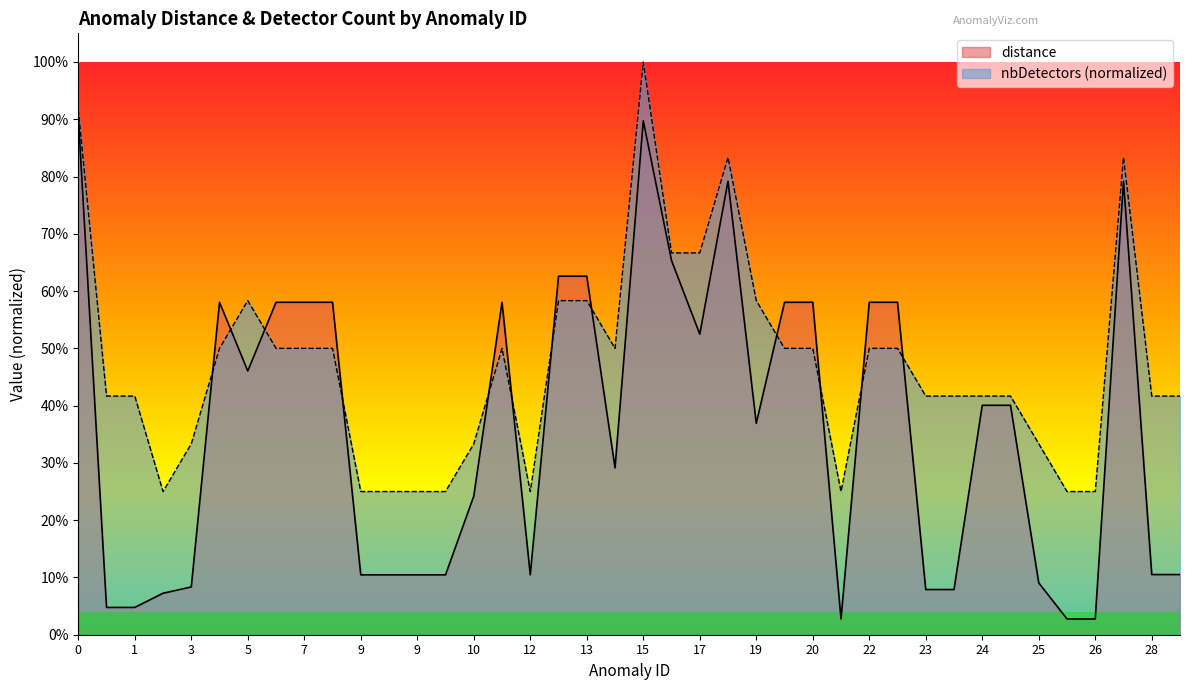

What is the value of the heuristic point at the 20th from the left?

0.5